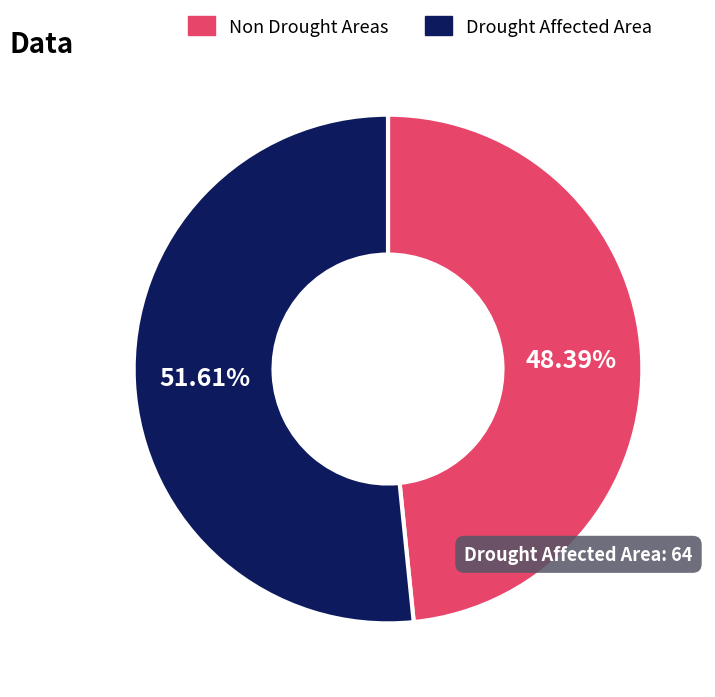

Which slice is the smallest?

Non Drought Areas